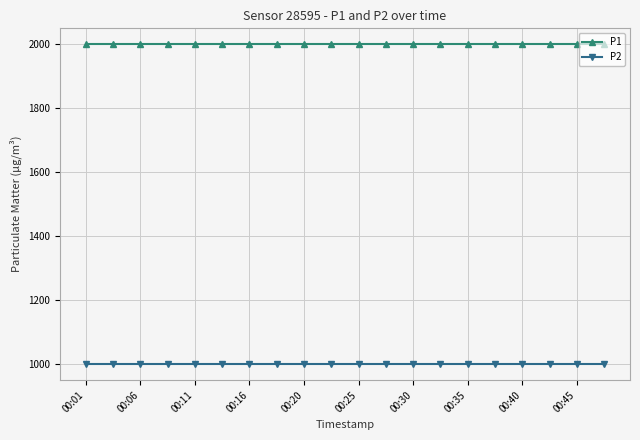

Reading right to left, list all the values displayed in this chart.

P1: 1999.9	1999.9	1999.9	1999.9	1999.9	1999.9	1999.9	1999.9	1999.9	1999.9	1999.9	1999.9	1999.9	1999.9	1999.9	1999.9	1999.9	1999.9	1999.9	1999.9
P2: 999.9	999.9	999.9	999.9	999.9	999.9	999.9	999.9	999.9	999.9	999.9	999.9	999.9	999.9	999.9	999.9	999.9	999.9	999.9	999.9